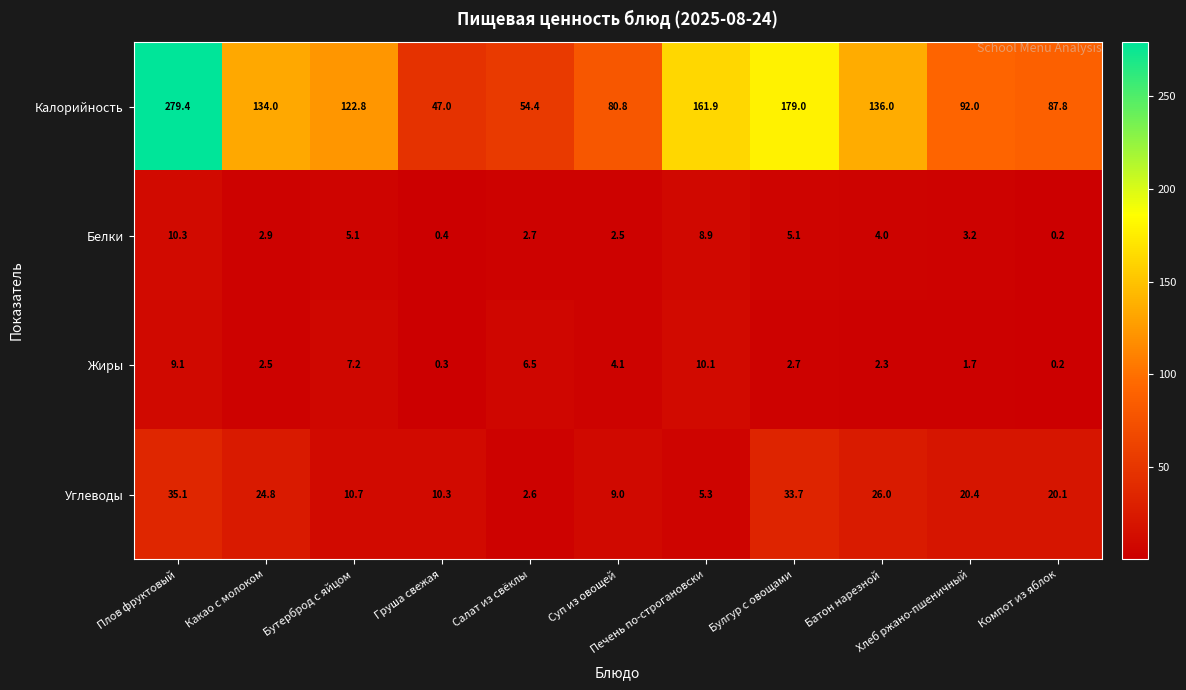

What is the maximum value shown in the chart?

279.4